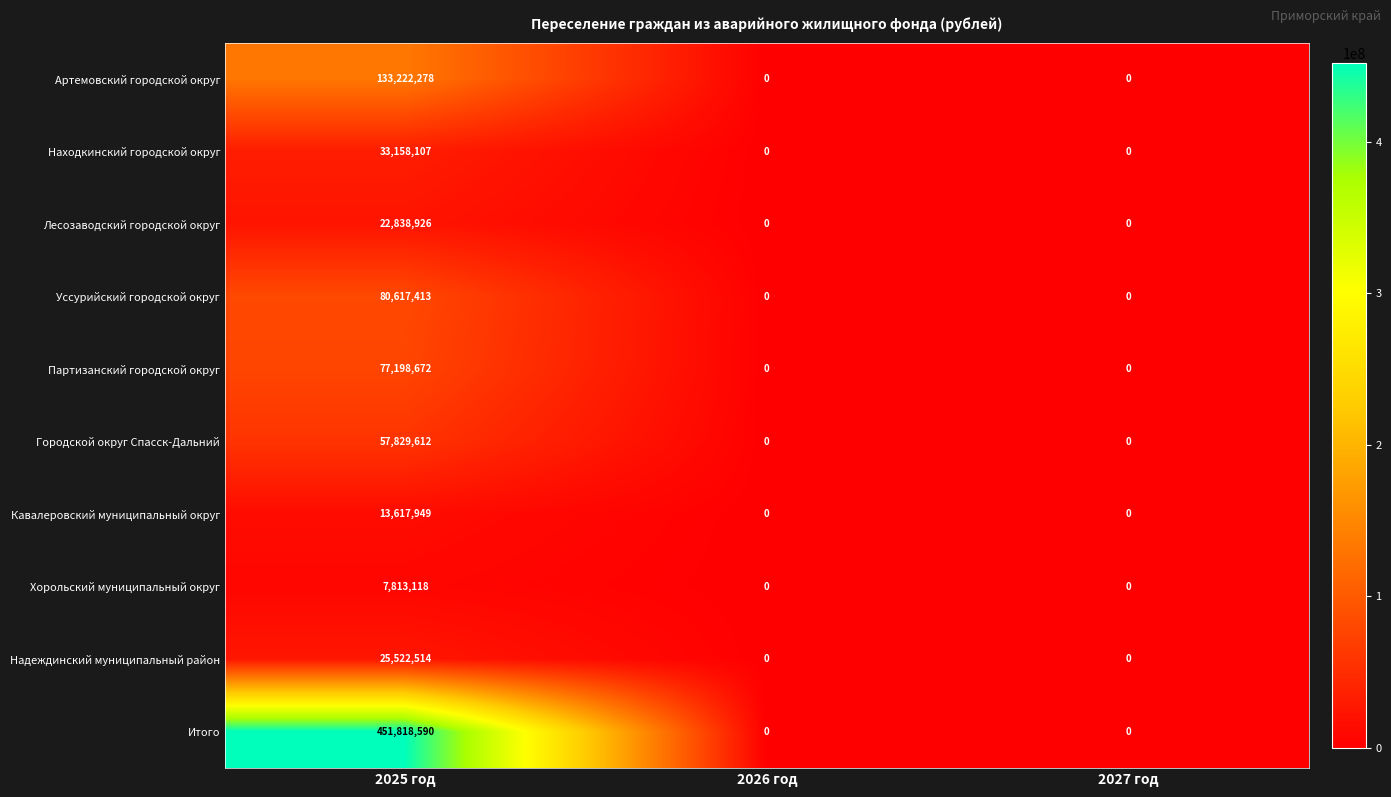

Reading right to left, what are all the values shown in this chart?

Артемовский городской округ: 0	0	133222278
Находкинский городской округ: 0	0	33158107
Лесозаводский городской округ: 0	0	22838926
Уссурийский городской округ: 0	0	80617413
Партизанский городской округ: 0	0	77198672
Городской округ Спасск-Дальний: 0	0	57829612
Кавалеровский муниципальный округ: 0	0	13617949
Хорольский муниципальный округ: 0	0	7813118
Надеждинский муниципальный район: 0	0	25522514
Итого: 0	0	451818590